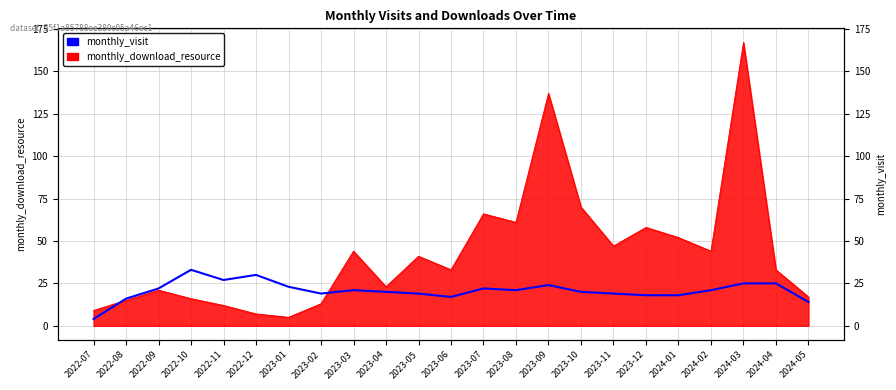

List the labels in order of value, largest first.

2022-10, 2022-12, 2022-11, 2024-03, 2024-04, 2023-09, 2023-01, 2022-09, 2023-07, 2023-03, 2023-08, 2024-02, 2023-04, 2023-10, 2023-02, 2023-05, 2023-11, 2023-12, 2024-01, 2023-06, 2022-08, 2024-05, 2022-07